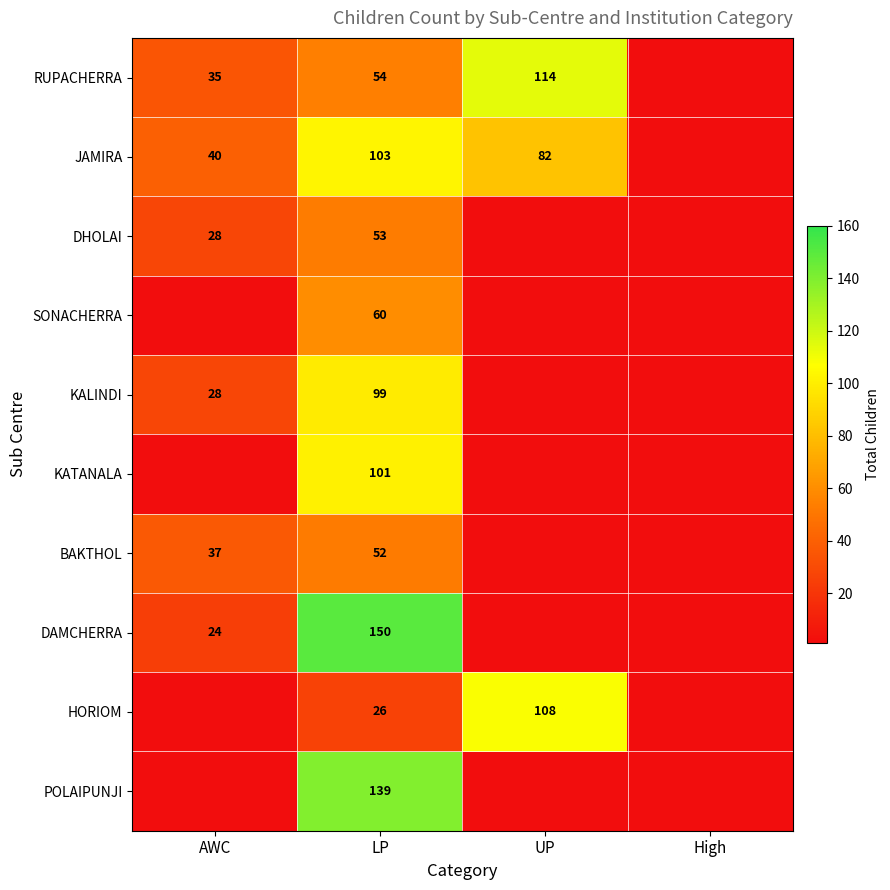

Which label corresponds to the largest value in the chart?

LP